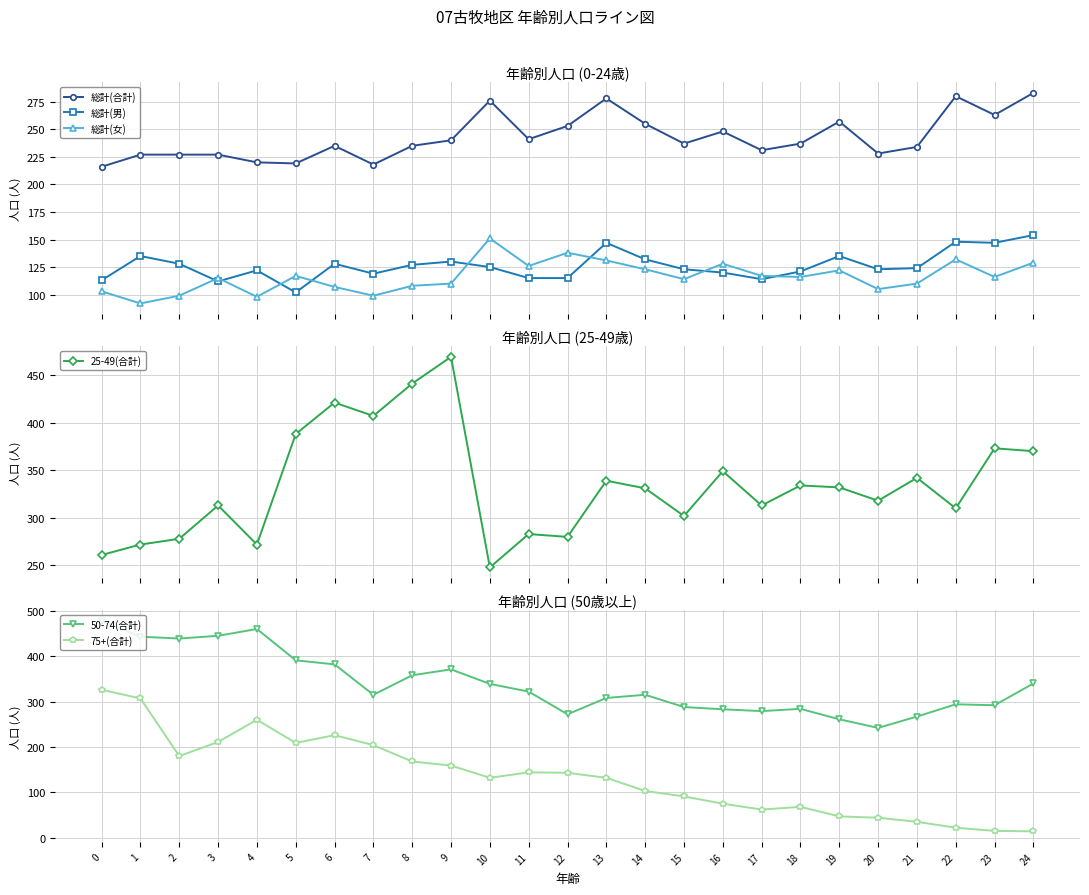

Reading right to left, extract all data points from this chart.

総計(合計): 24=283	23=263	22=280	21=234	20=228	19=257	18=237	17=231	16=248	15=237	14=255	13=278	12=253	11=241	10=276	9=240	8=235	7=218	6=235	5=219	4=220	3=227	2=227	1=227	0=216
総計(男): 24=154	23=147	22=148	21=124	20=123	19=135	18=121	17=114	16=120	15=123	14=132	13=147	12=115	11=115	10=125	9=130	8=127	7=119	6=128	5=102	4=122	3=112	2=128	1=135	0=113
総計(女): 24=129	23=116	22=132	21=110	20=105	19=122	18=116	17=117	16=128	15=114	14=123	13=131	12=138	11=126	10=151	9=110	8=108	7=99	6=107	5=117	4=98	3=115	2=99	1=92	0=103
25-49(合計): 24=370	23=373	22=310	21=342	20=318	19=332	18=334	17=313	16=349	15=302	14=331	13=339	12=280	11=283	10=248	9=469	8=441	7=407	6=421	5=388	4=272	3=313	2=278	1=272	0=261
50-74(合計): 24=340	23=292	22=294	21=267	20=242	19=261	18=284	17=279	16=283	15=288	14=315	13=308	12=272	11=322	10=339	9=371	8=358	7=315	6=382	5=391	4=460	3=445	2=439	1=443	0=478
75+(合計): 24=14	23=15	22=22	21=35	20=44	19=47	18=68	17=62	16=75	15=91	14=103	13=132	12=143	11=144	10=132	9=159	8=168	7=204	6=226	5=209	4=260	3=211	2=180	1=307	0=326